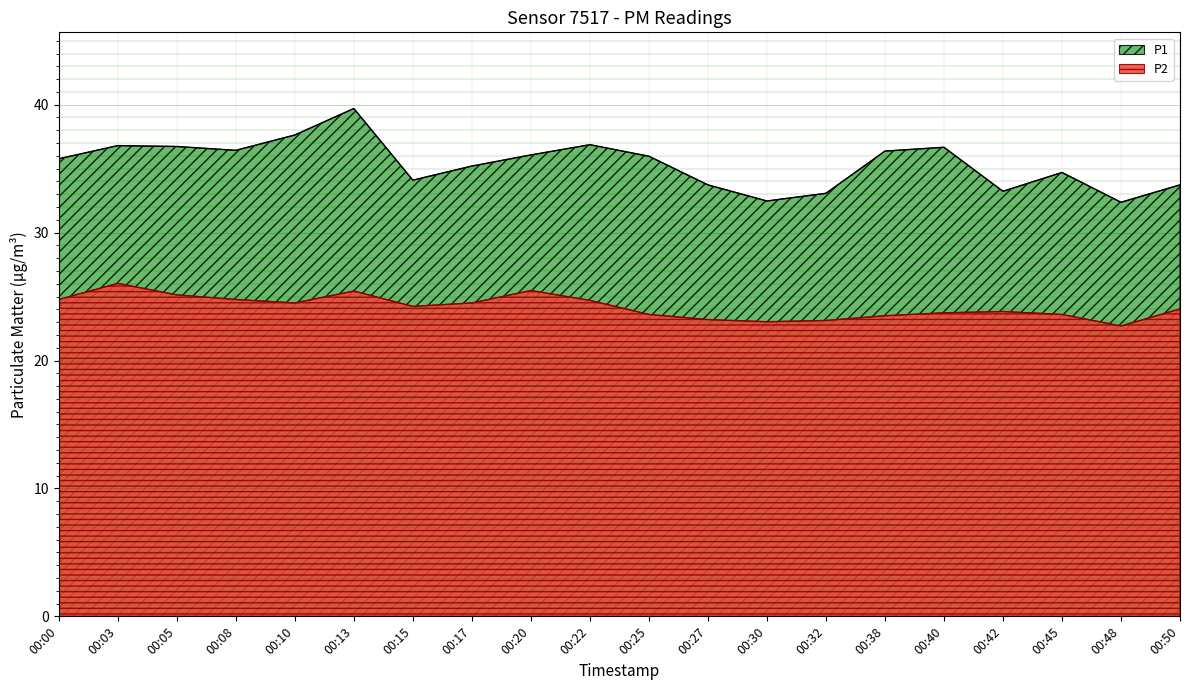

List the series in order of their overall mean, lowest first.

P2, P1